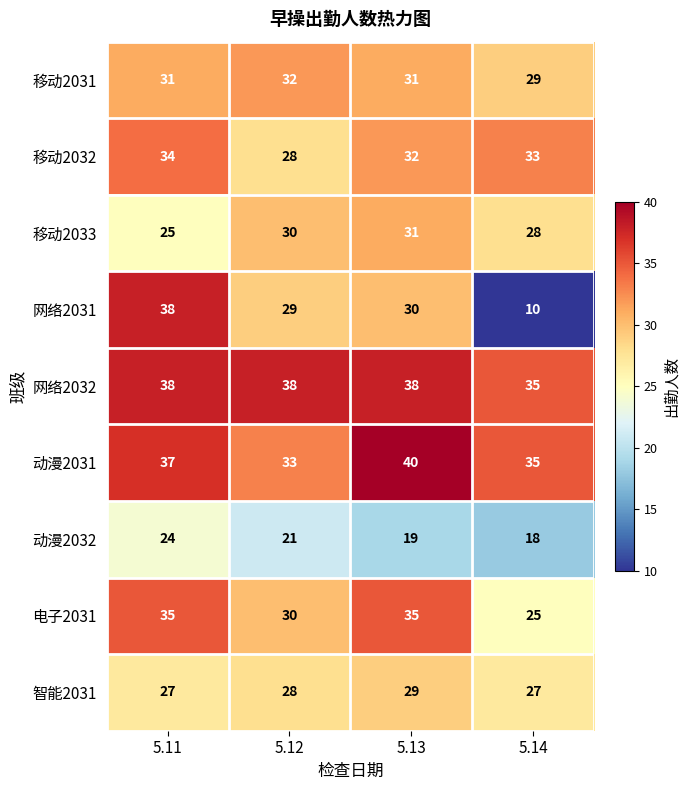

What is the difference between the maximum and minimum values in the 网络2032 series?

3